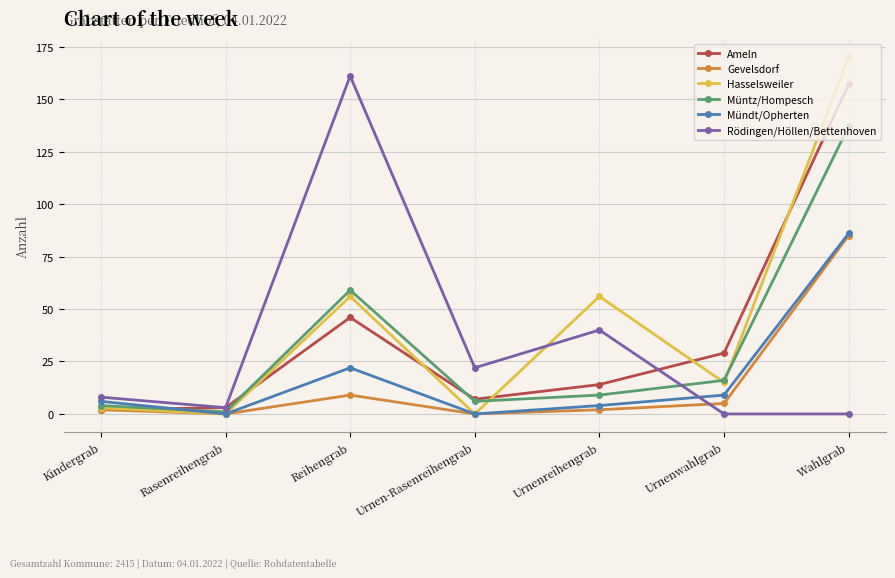

Is it true that Müntz/Hompesch equals 6 at Urnen-Rasenreihengrab?

True